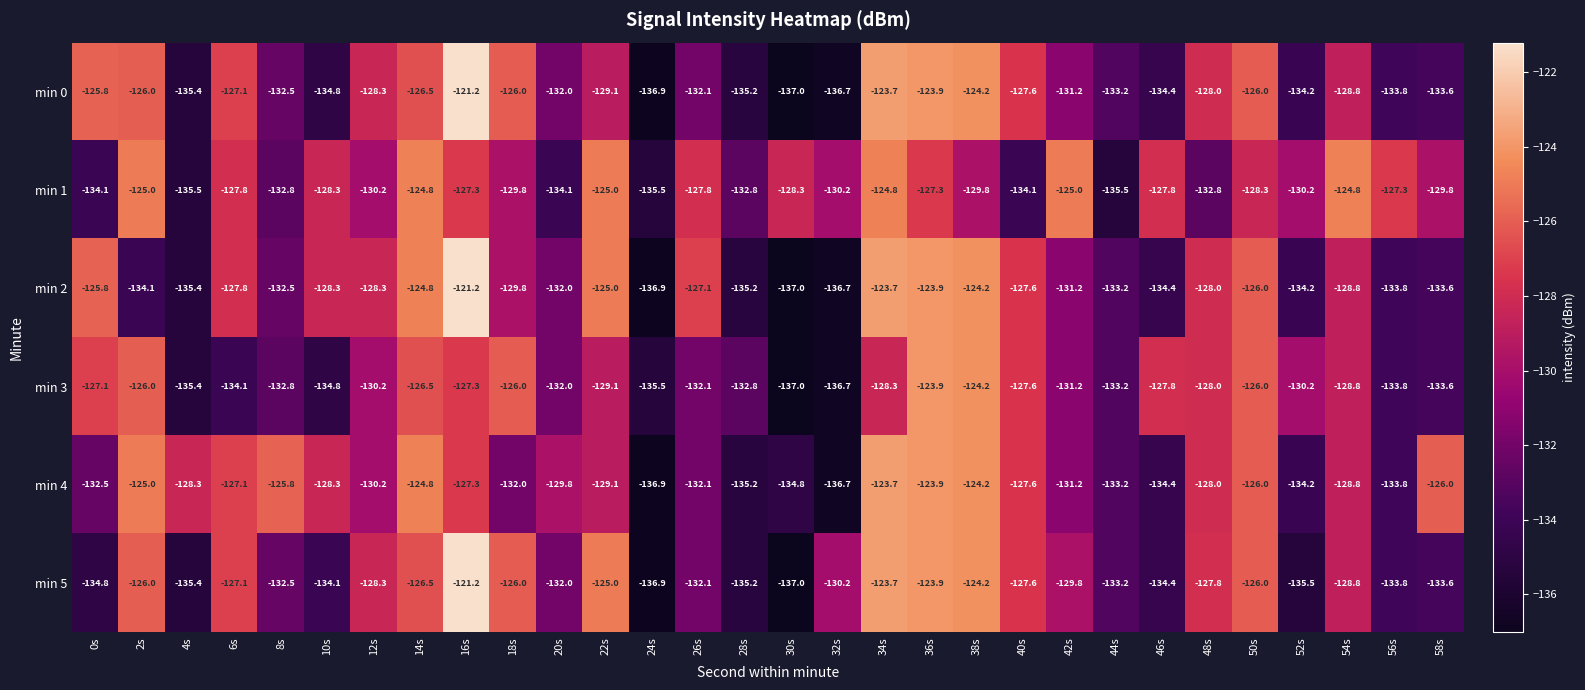

Which series changed the most between 20s and 42s?

min 1